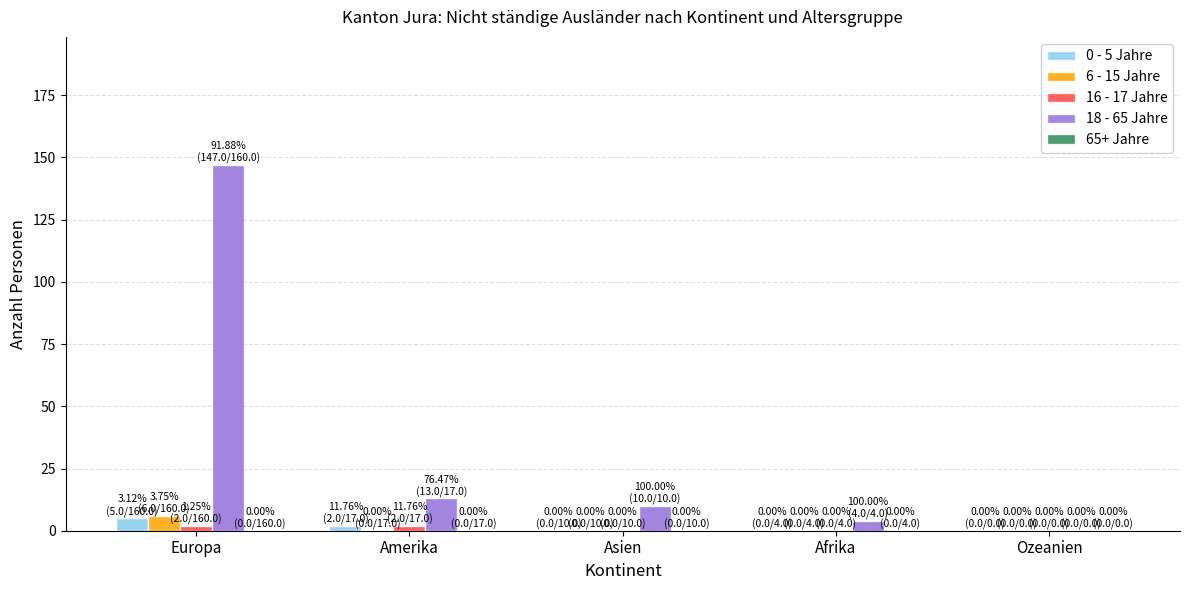

At which category is the sum across all series the highest?

Europa